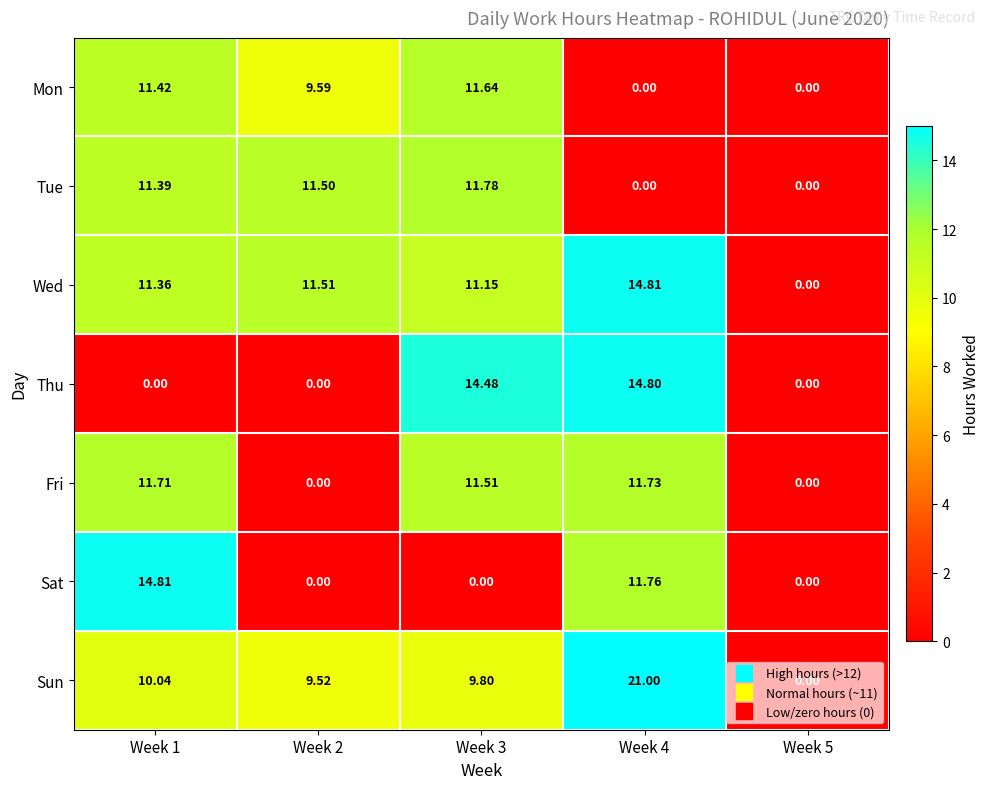

Which series has the largest total across all categories?

Sun